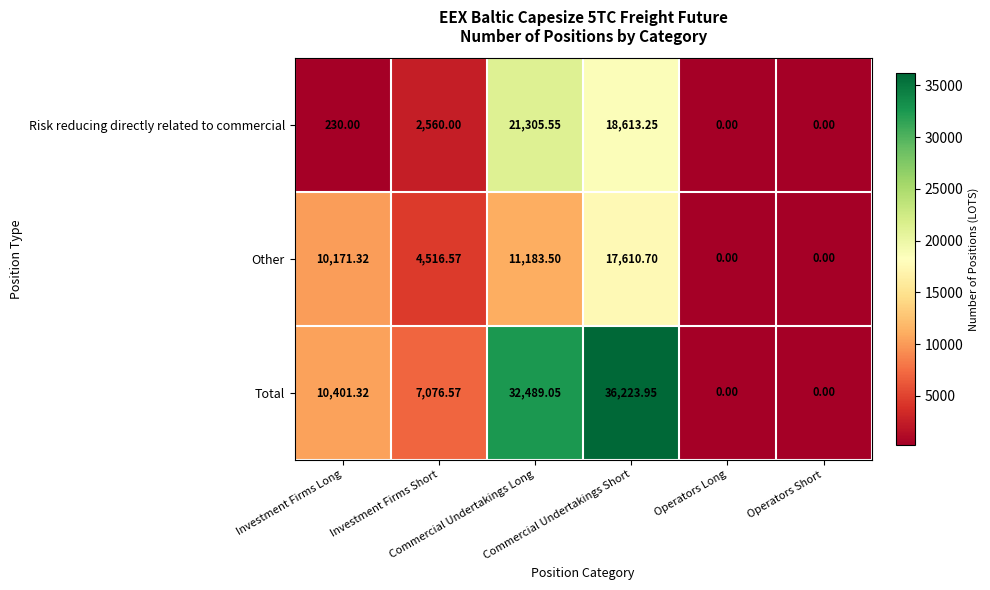

Which series has the largest range (max minus min)?

Total